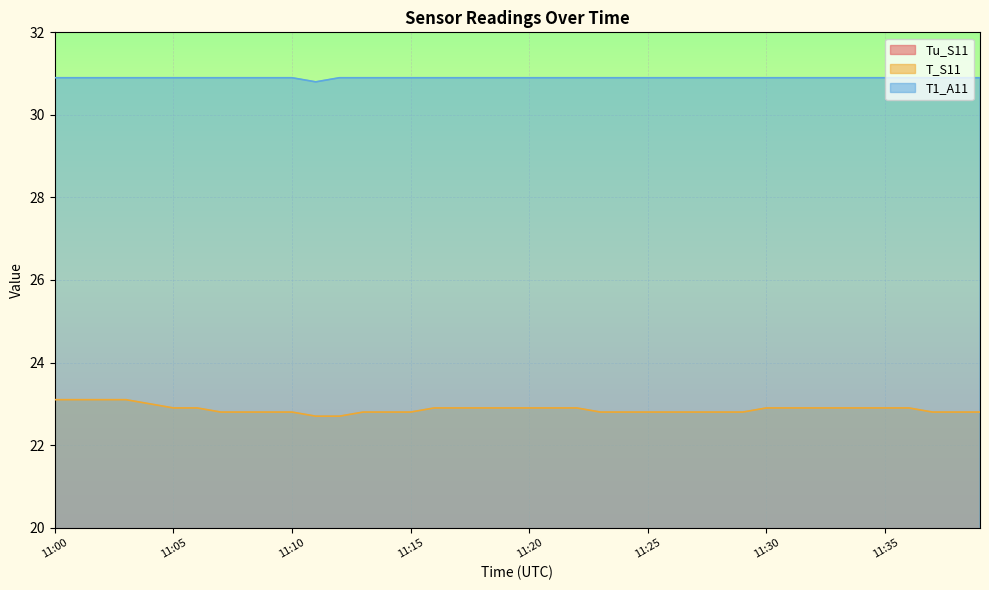

Reading left to right, list all the values displayed in this chart.

Tu_S11: 16.0	16.0	16.0	16.0	16.2	16.2	16.2	16.2	16.2	16.2	16.1	16.2	16.2	16.2	16.3	16.4	16.4	16.4	16.5	16.5	16.4	16.4	16.4	16.3	16.3	16.3	16.3	16.3	16.3	16.4	16.5	16.5	16.5	16.5	16.4	16.4	16.4	16.4	16.3	16.3
T_S11: 23.1	23.1	23.1	23.1	23.0	22.9	22.9	22.8	22.8	22.8	22.8	22.7	22.7	22.8	22.8	22.8	22.9	22.9	22.9	22.9	22.9	22.9	22.9	22.8	22.8	22.8	22.8	22.8	22.8	22.8	22.9	22.9	22.9	22.9	22.9	22.9	22.9	22.8	22.8	22.8
T1_A11: 30.9	30.9	30.9	30.9	30.9	30.9	30.9	30.9	30.9	30.9	30.9	30.8	30.9	30.9	30.9	30.9	30.9	30.9	30.9	30.9	30.9	30.9	30.9	30.9	30.9	30.9	30.9	30.9	30.9	30.9	30.9	30.9	30.9	30.9	30.9	30.9	30.9	30.9	30.9	30.9